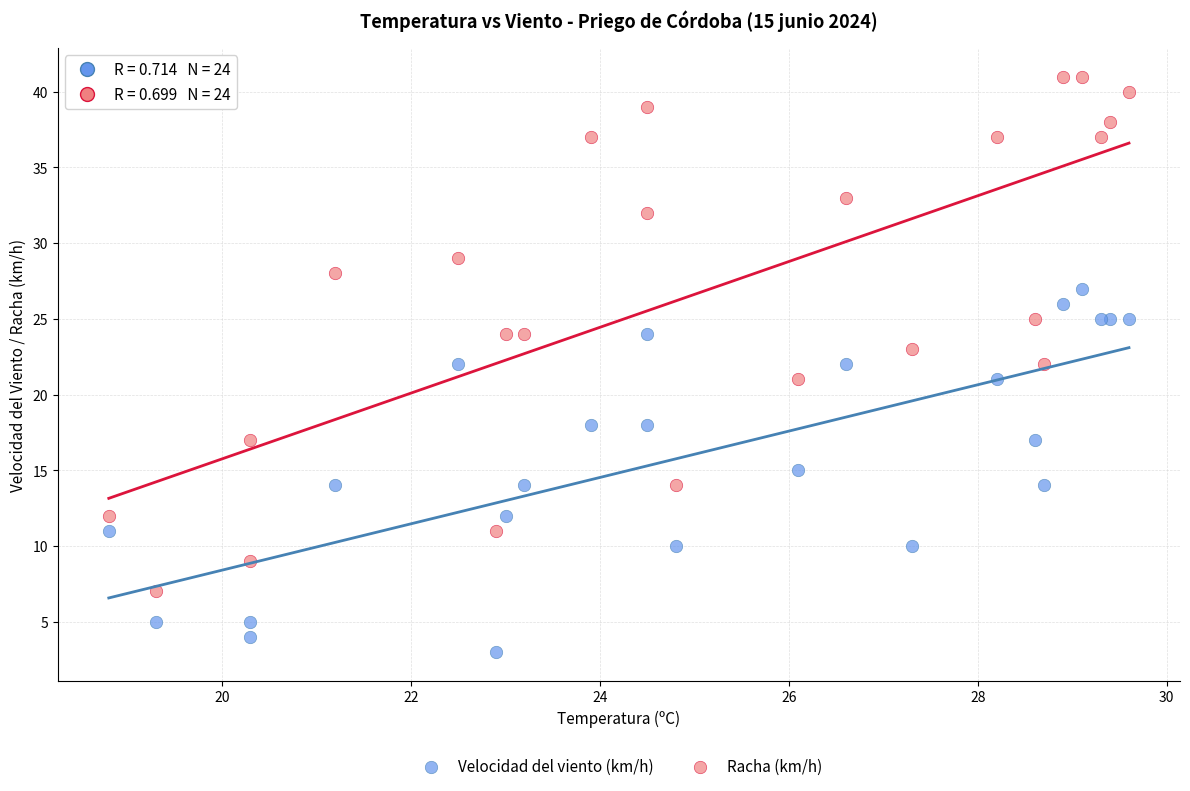

Which series contains the highest Y value?

Racha (km/h)